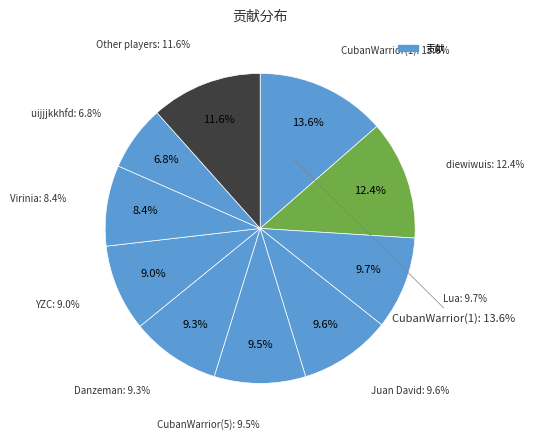

What is the largest slice in the pie chart?

CubanWarrior(1)